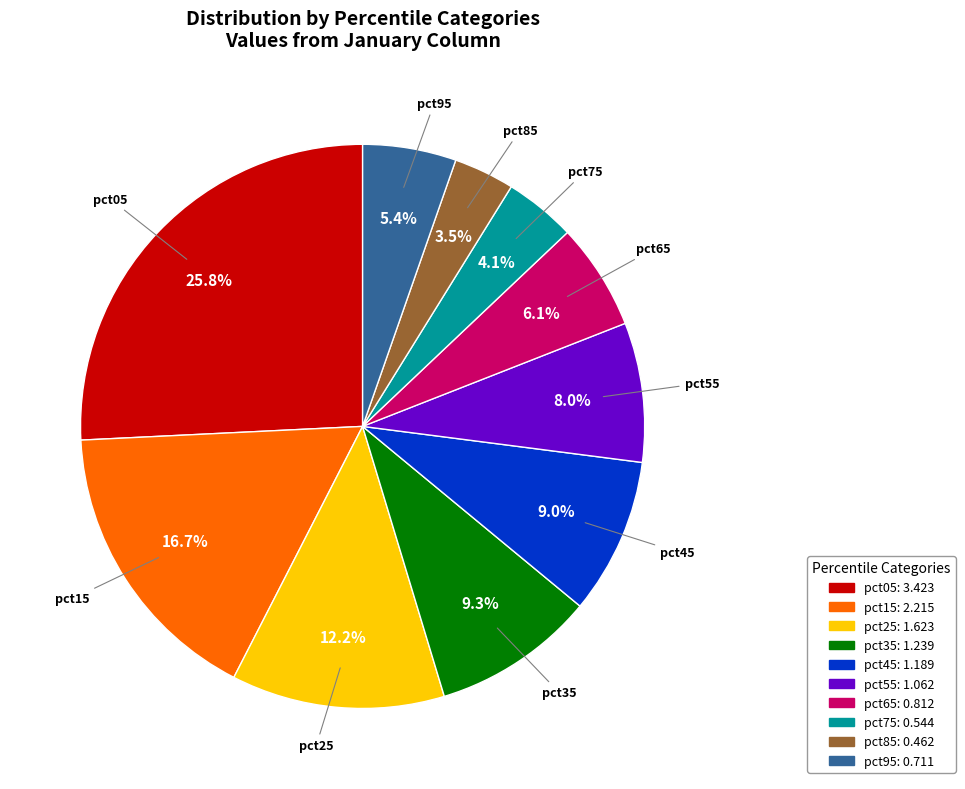

Count the number of slices in the pie.

10